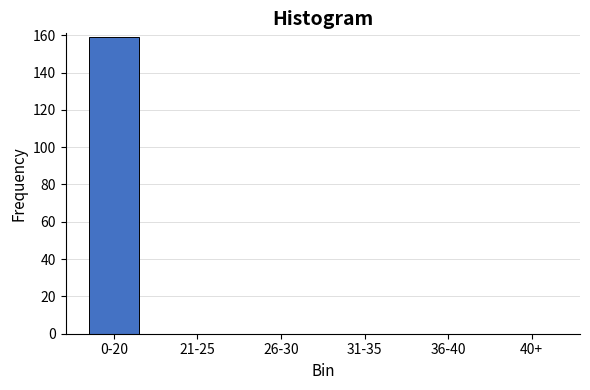

Reading left to right, transcribe all the data shown in this chart.

0-20=159	21-25=0	26-30=0	31-35=0	36-40=0	40+=0